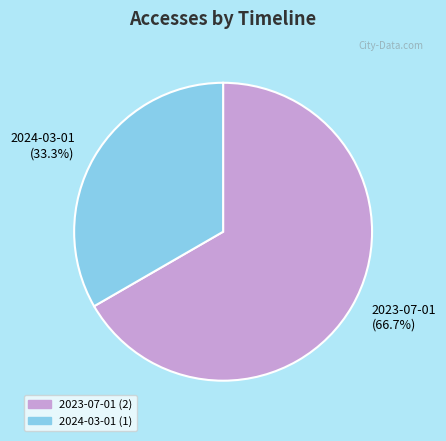

What is the smallest slice in the pie chart?

2024-03-01